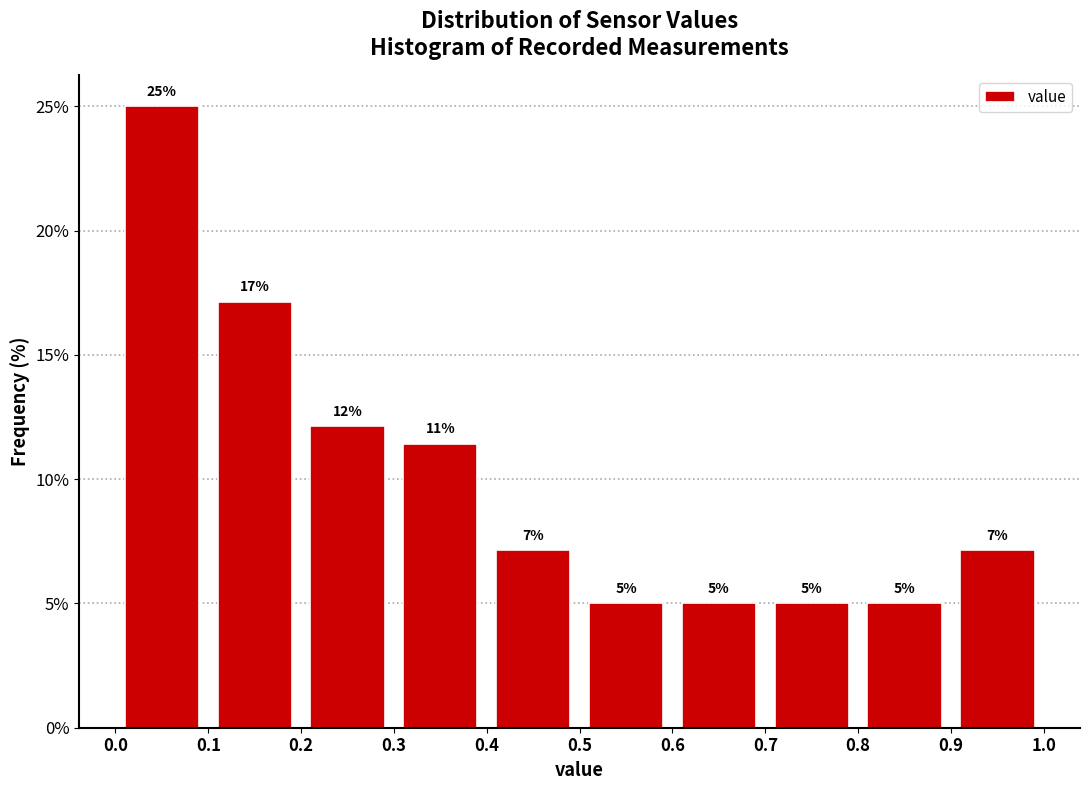

Over which range of the x-axis is the bar tallest?

0.0 to 0.1